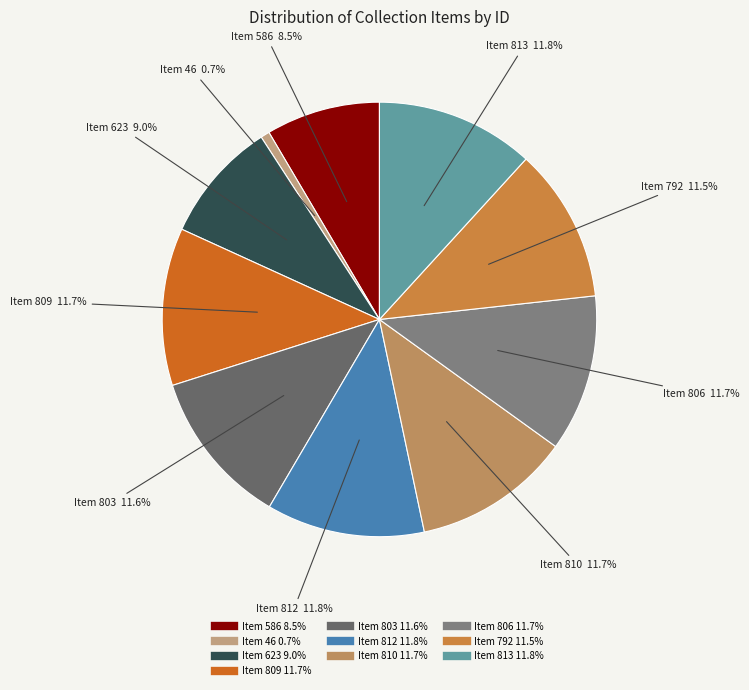

Is Item 46 the majority of the pie?

No